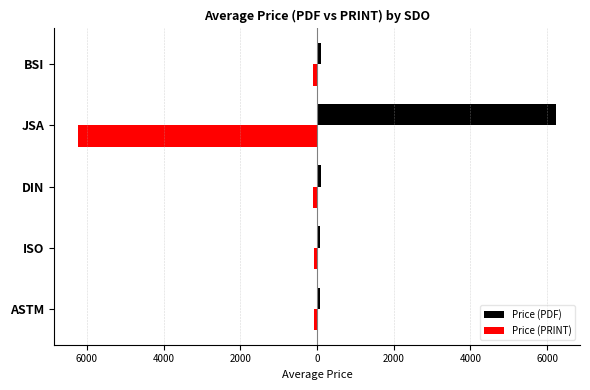

What are all the series names shown in the legend?

Price (PDF), Price (PRINT)